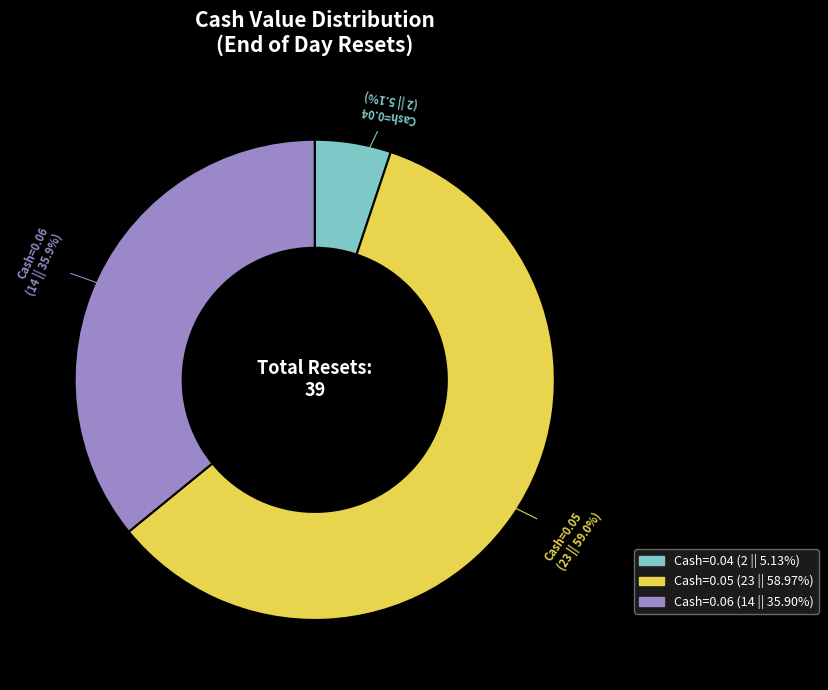

Is there a majority slice in this chart?

Yes